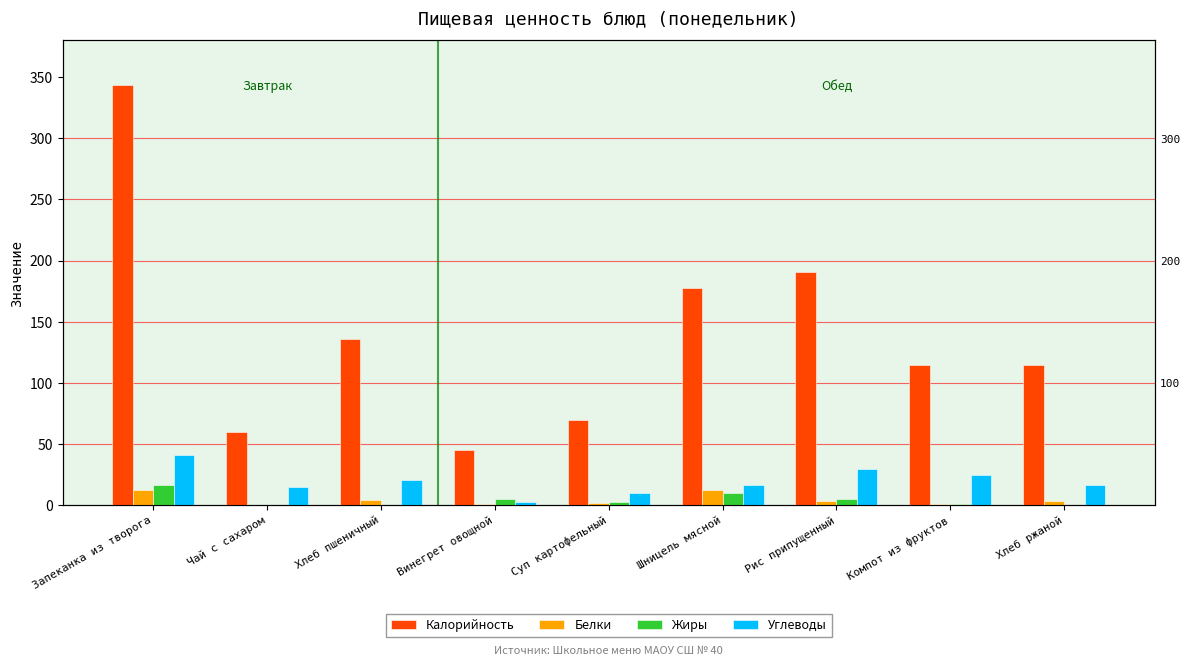

Reading left to right, transcribe all the data shown in this chart.

Калорийность: 343.2	60.0	136.2	45.0	69.9	177.6	190.4	114.6	115.0
Белки: 12.8	0.1	4.5	1.0	1.7	12.5	3.3	1.1	3.5
Жиры: 16.5	0.0	0.5	4.8	2.6	9.8	5.4	0.8	0.6
Углеводы: 41.0	15.0	21.0	2.6	10.1	16.3	29.3	24.5	16.2